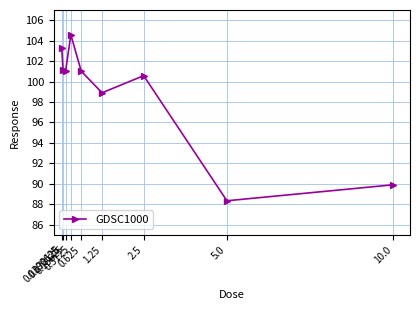

Which has a higher value, 0.078125 or 2.5?

0.078125